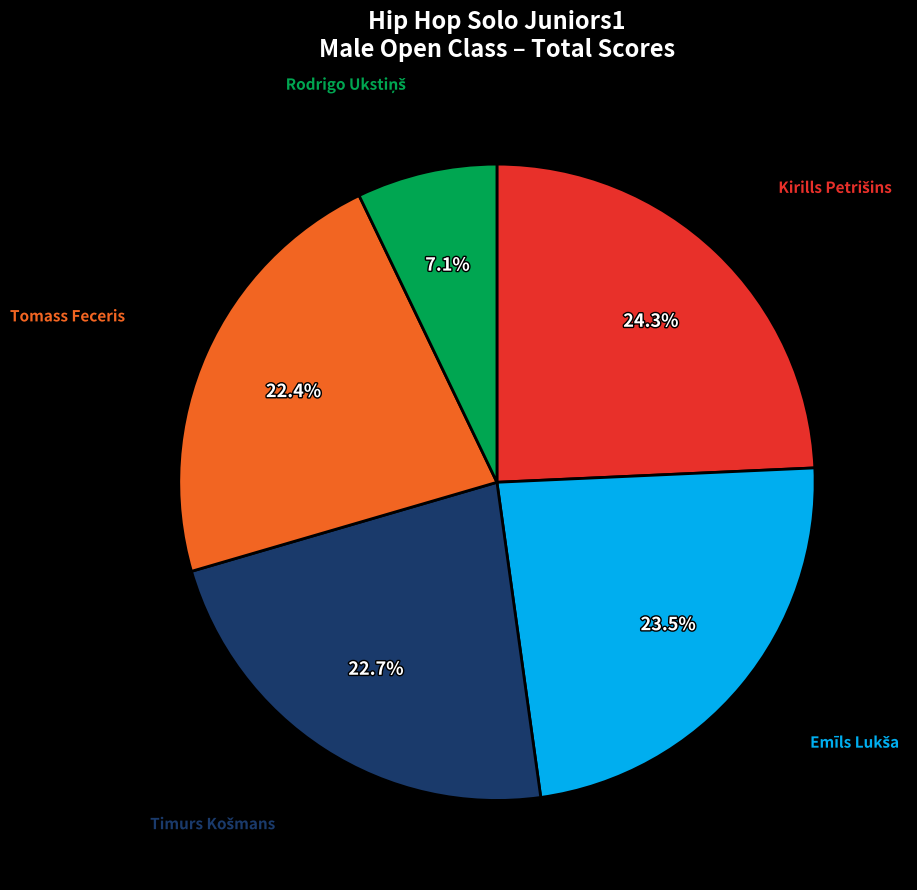

Is there a majority slice in this chart?

No